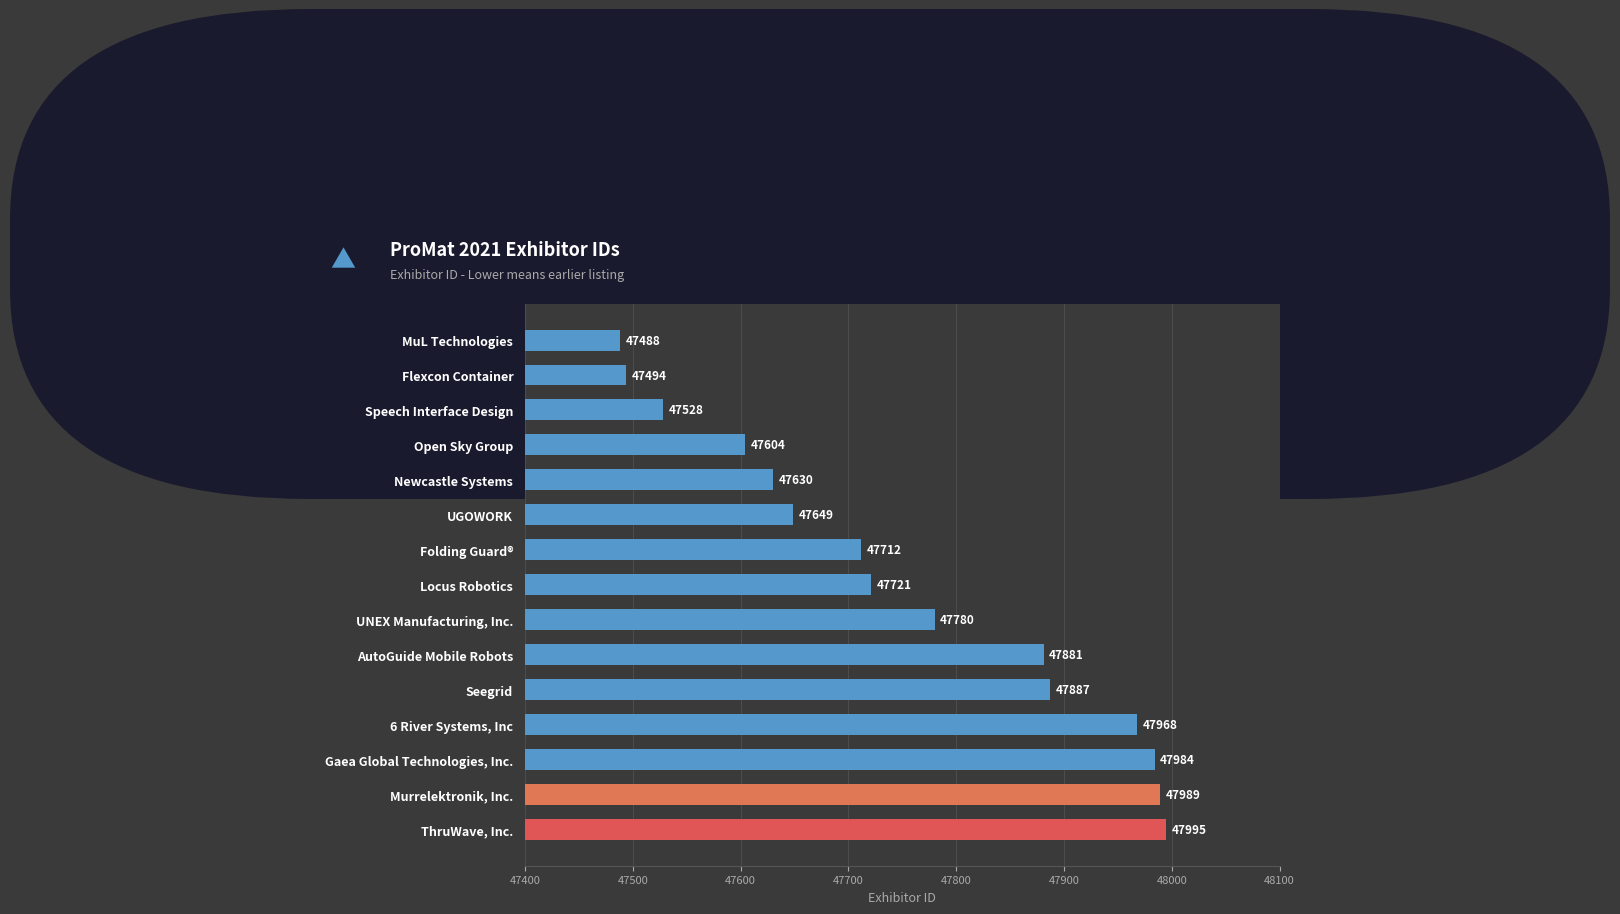

Rank the categories by value from lowest to highest.

MuL Technologies, Flexcon Container, Speech Interface Design, Open Sky Group, Newcastle Systems, UGOWORK, Folding Guard®, Locus Robotics, UNEX Manufacturing, Inc., AutoGuide Mobile Robots, Seegrid, 6 River Systems, Inc, Gaea Global Technologies, Inc., Murrelektronik, Inc., ThruWave, Inc.